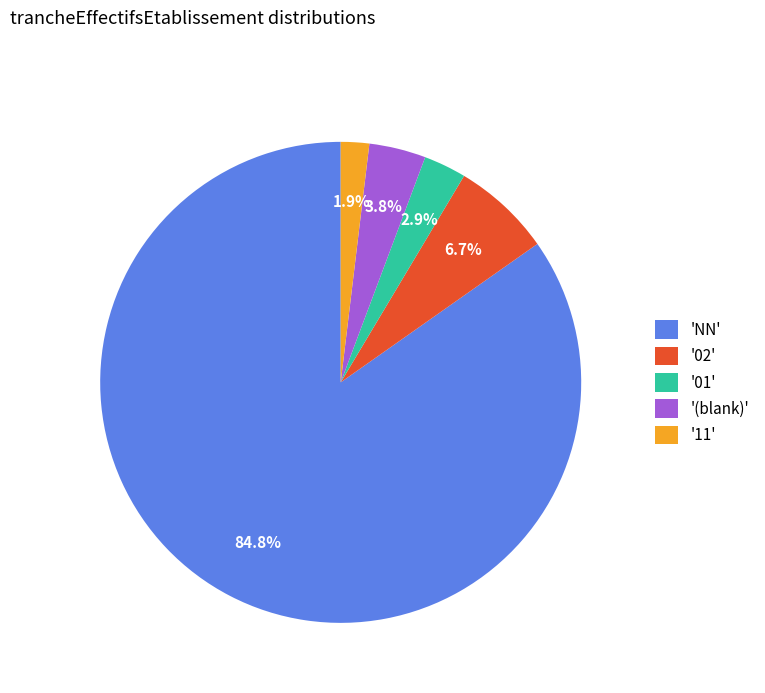

Count the number of slices in the pie.

5